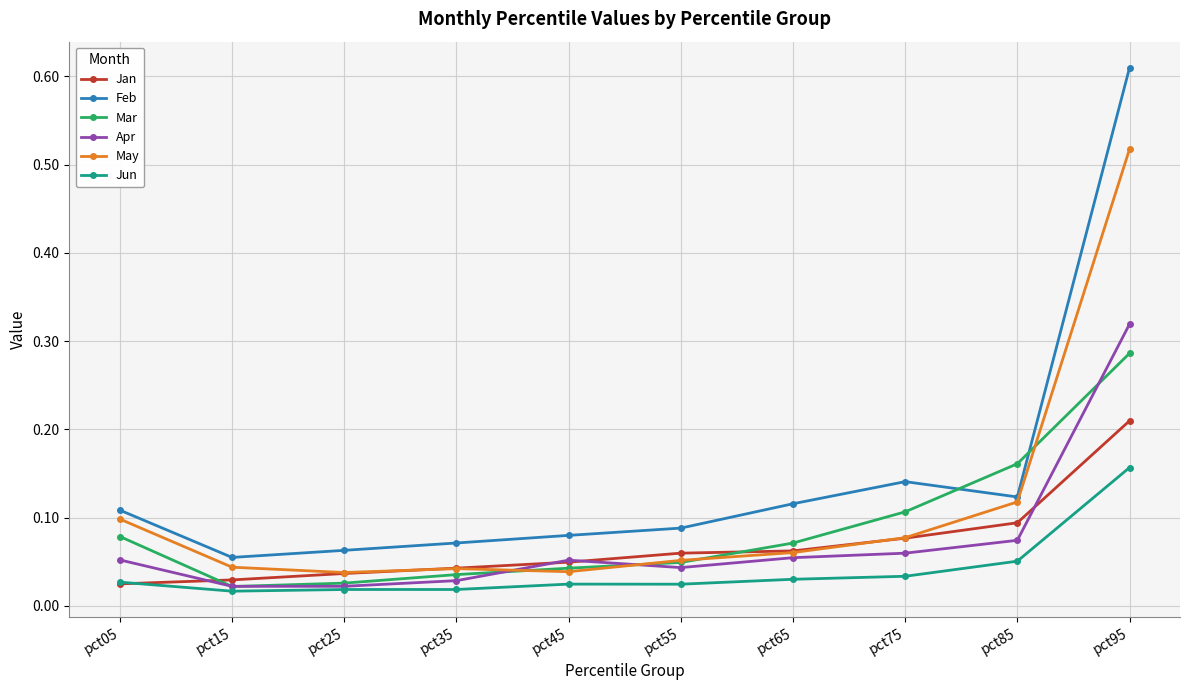

What is the total value across all series at pct95?

2.1